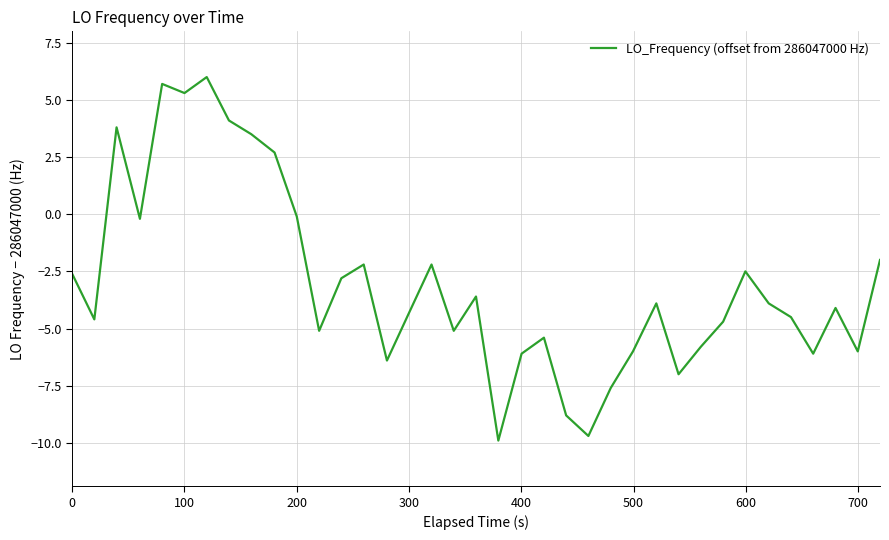

What is the maximum value shown in the chart?

6.0